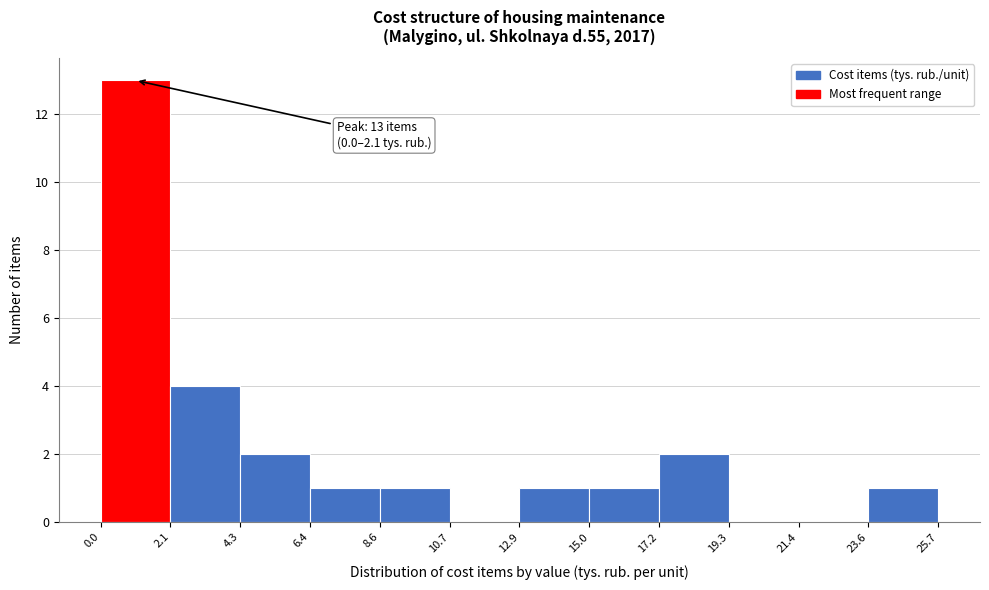

Over which range of the x-axis is the bar tallest?

0.0 to 2.1